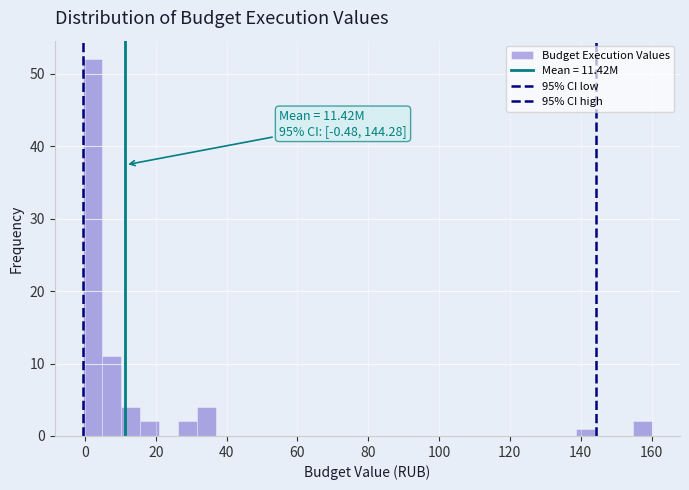

Around what value on the x-axis is the tallest bar? Give the approximate position of its centre, as read against the axis.

2